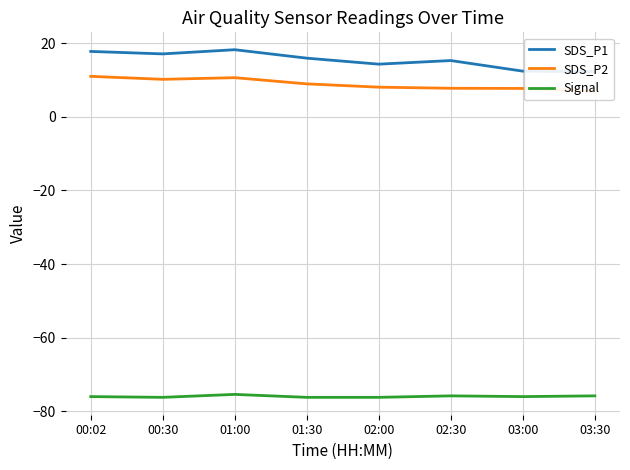

What is the spread (max minus min) of values at 00:02?

93.7